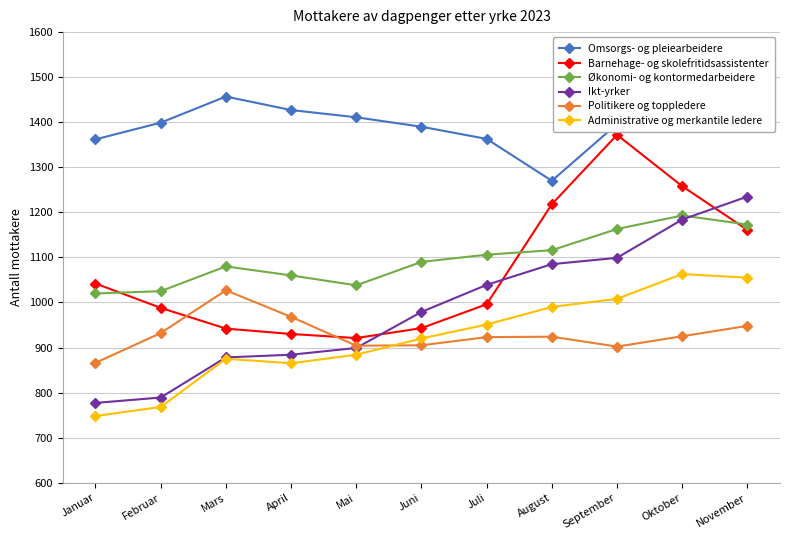

Is it true that Ikt-yrker equals 313 at Januar?

False